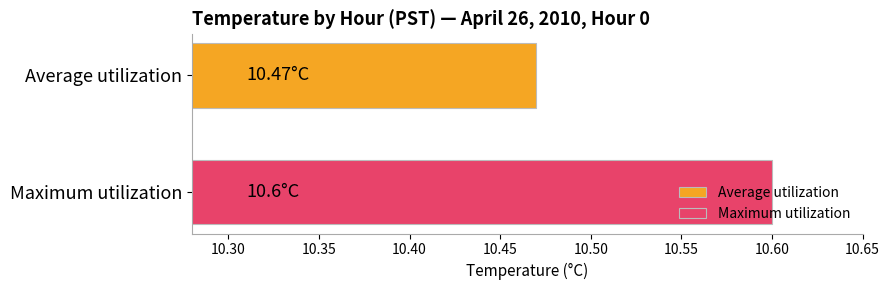

What is the sum of all values?

21.1